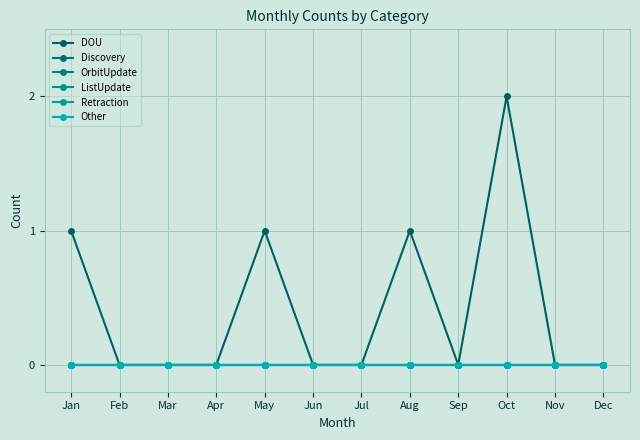

At which category does DOU reach its first local peak?

May